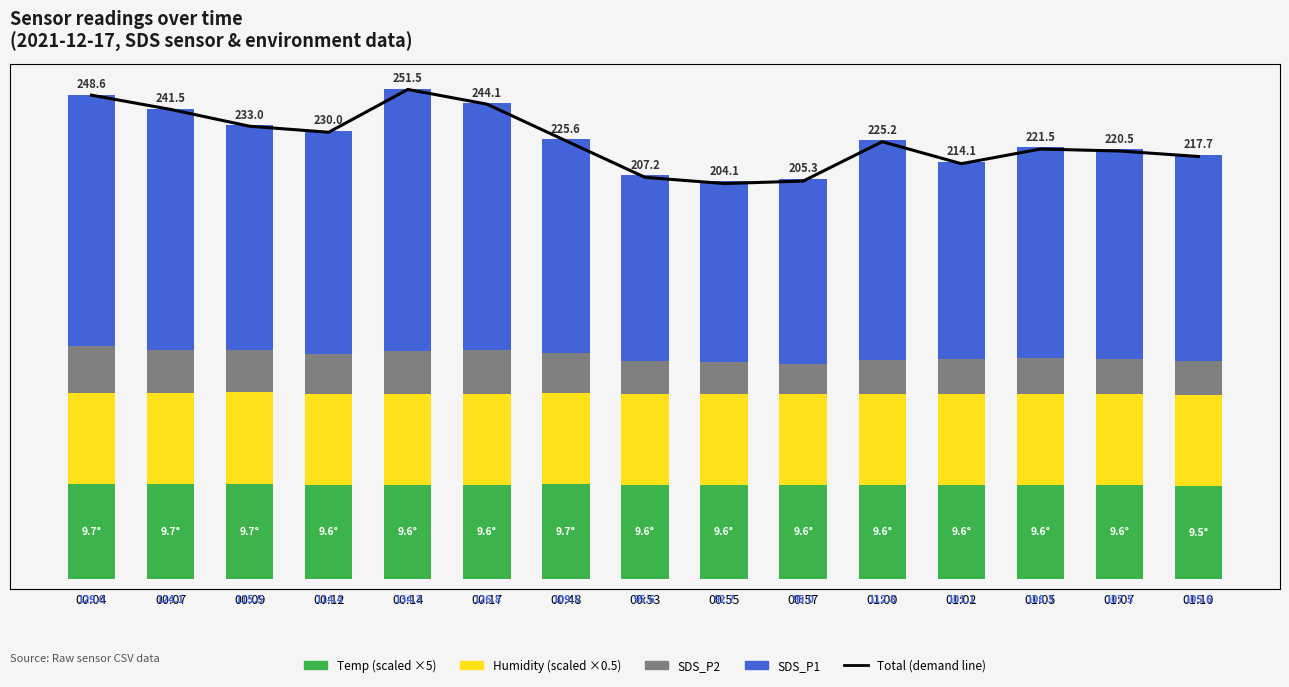

At how many categories does at least one series exceed 82?

15